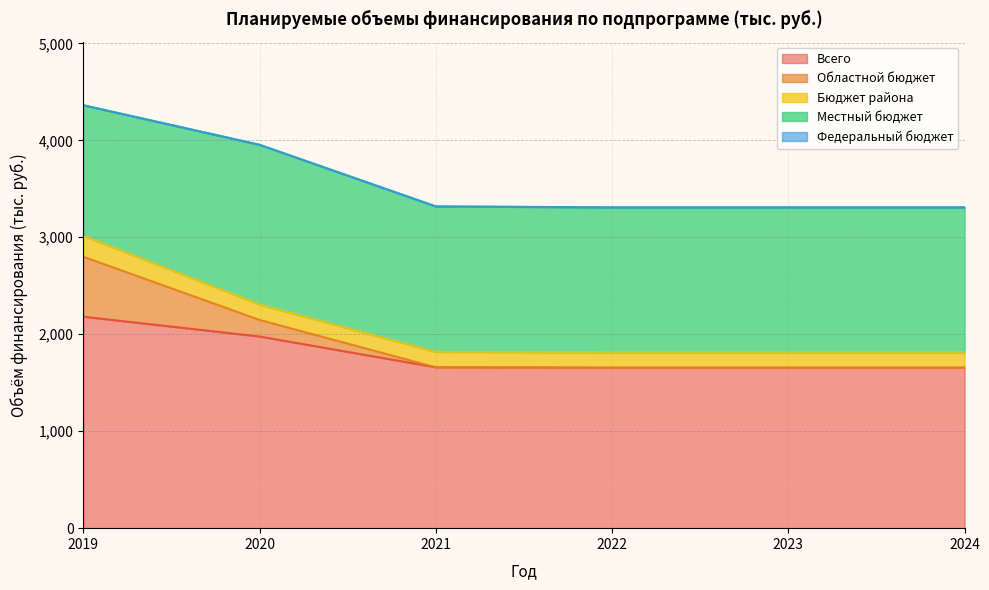

Count the number of data series in this chart.

5